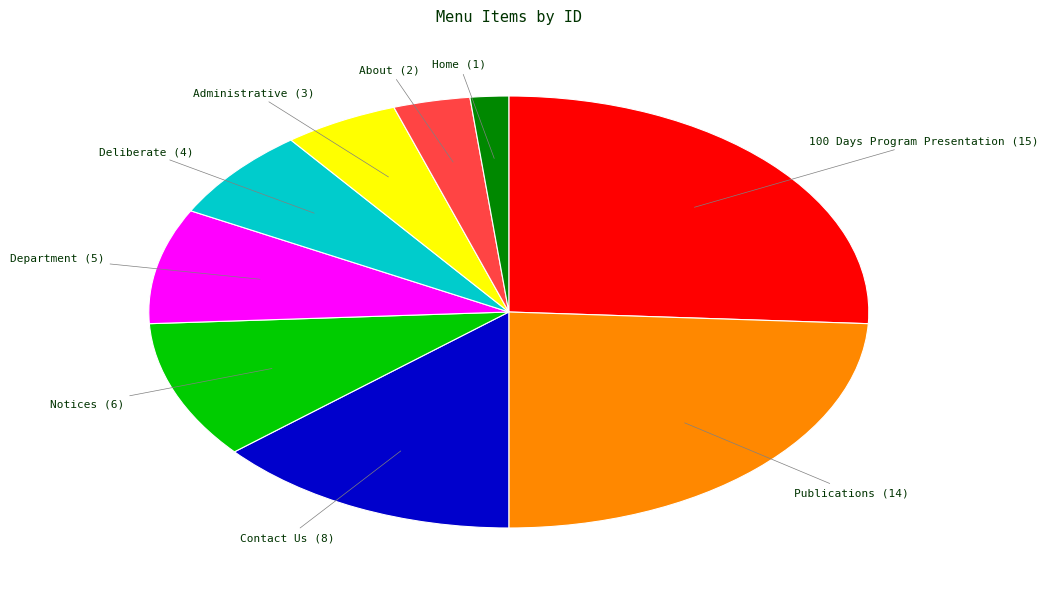

Is there any slice that represents more than half of the pie?

No